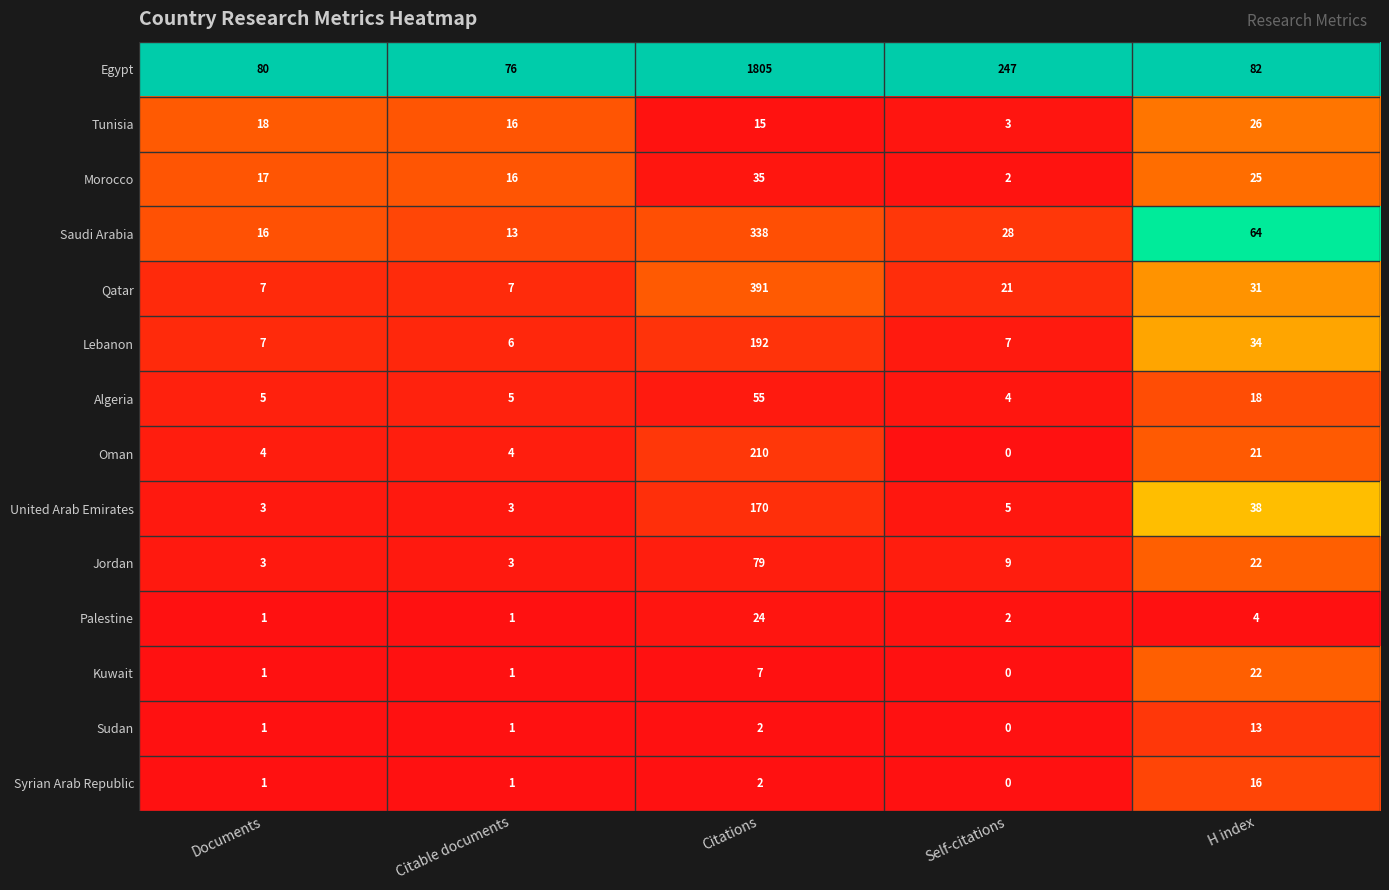

At which label is Qatar closest to 199?

H index